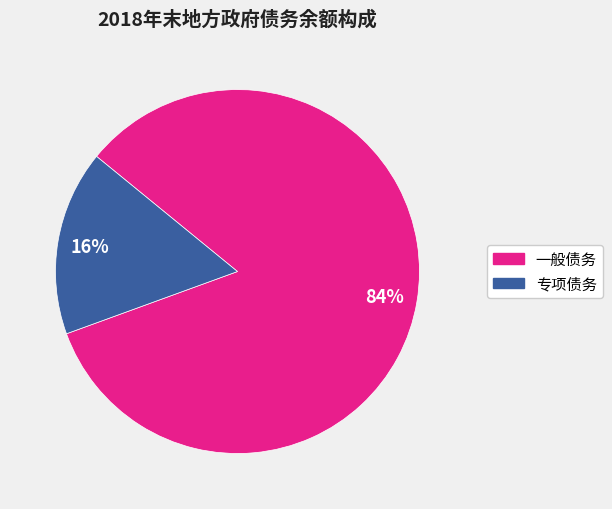

How many segments does this pie chart have?

2